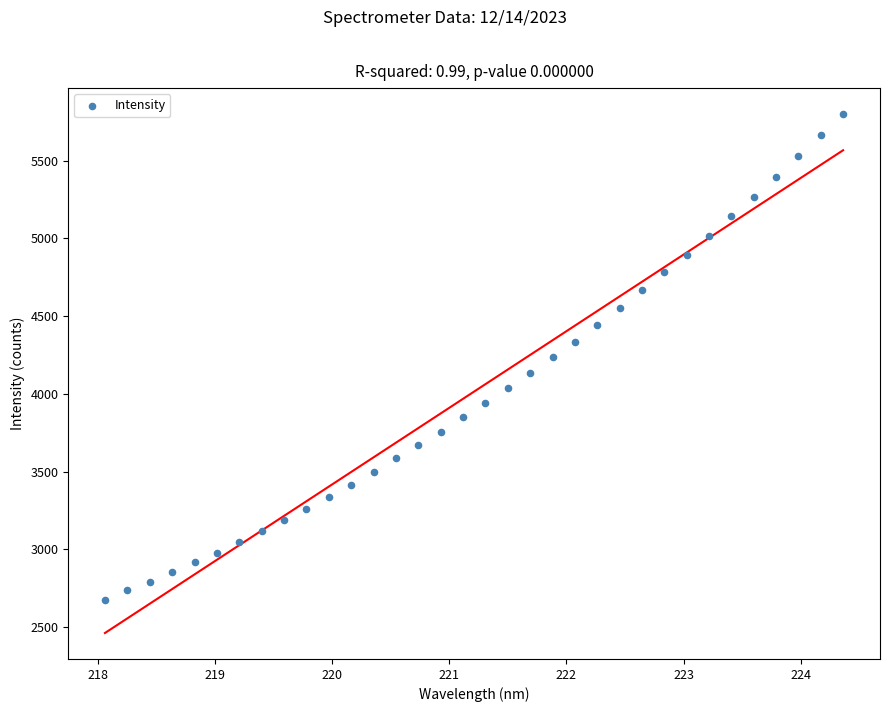

What is the range of X values (max minus min)?

6.3